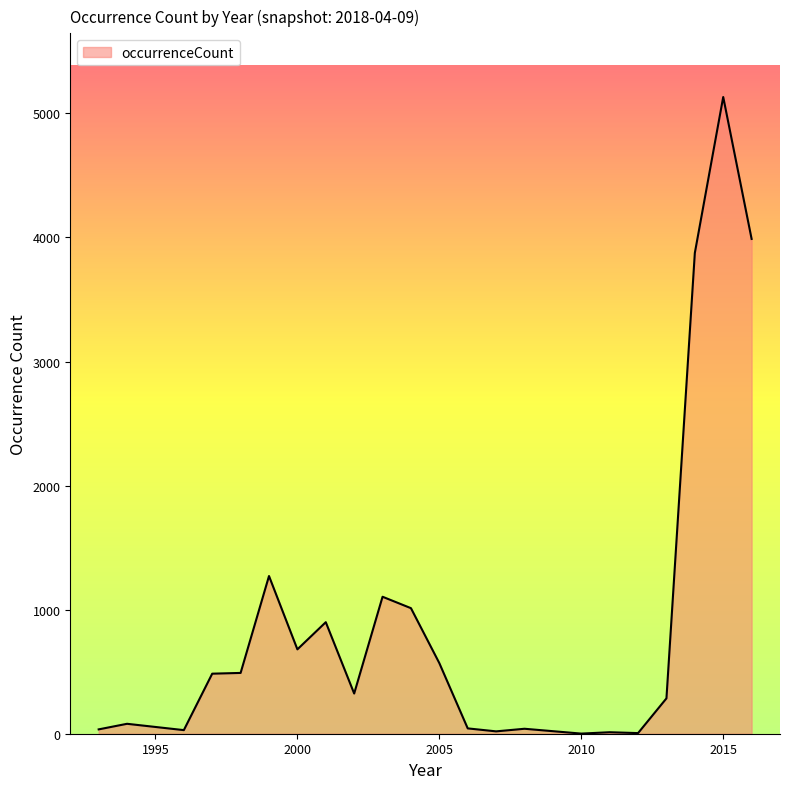

True or false: there are more than 1 points higher than both neighbors.

True